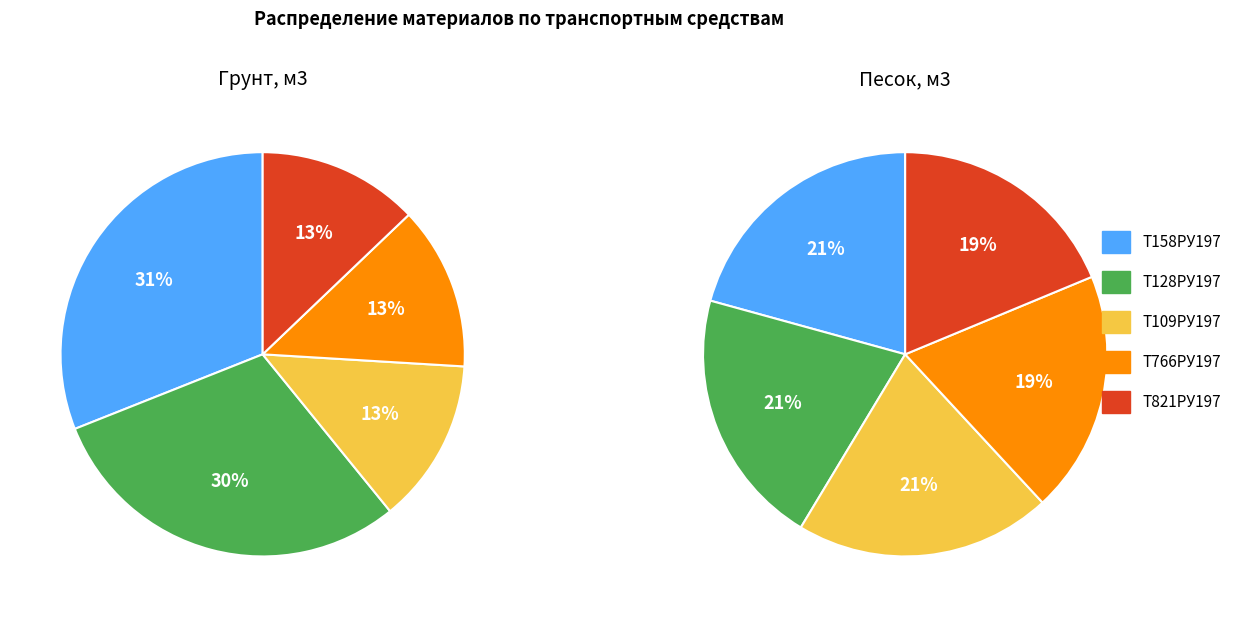

Which series has the largest range (max minus min)?

Песок, м3